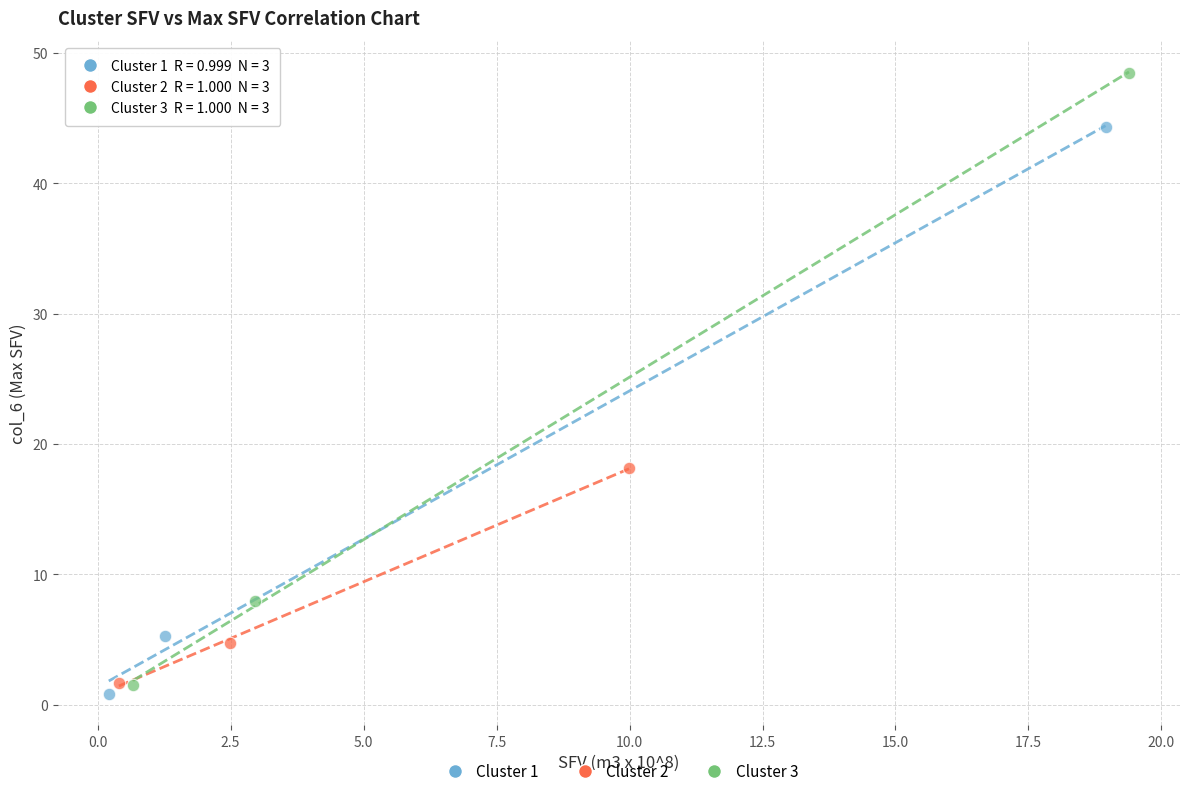

Which series has the widest spread of Y values?

Cluster 3